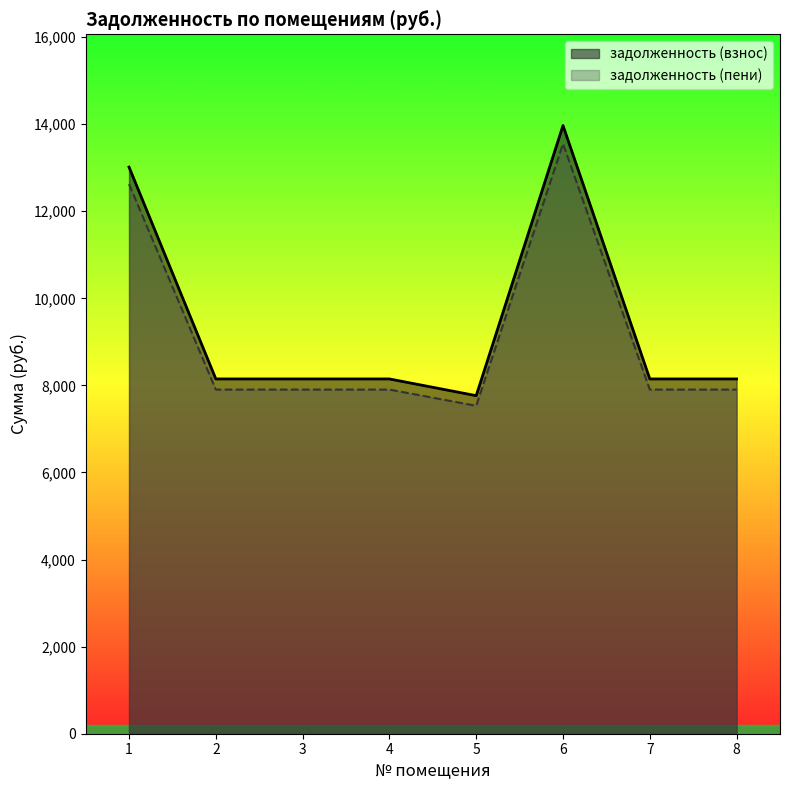

Rank the series at 6 from highest to lowest value.

задолженность (взнос), задолженность (пени)